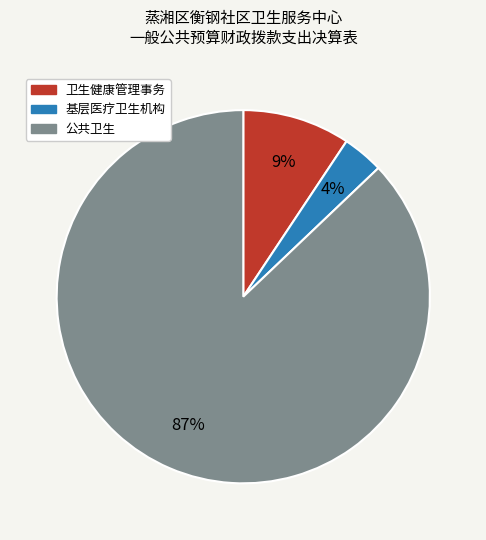

What percentage is the 公共卫生 slice, to the nearest percent?

87%